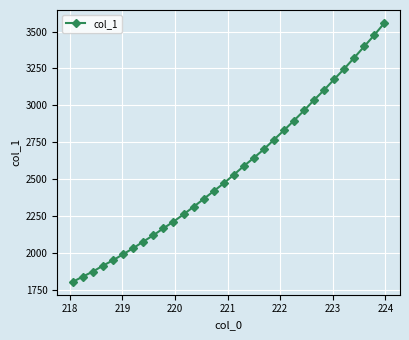

What is the sum of all values?

82069.5